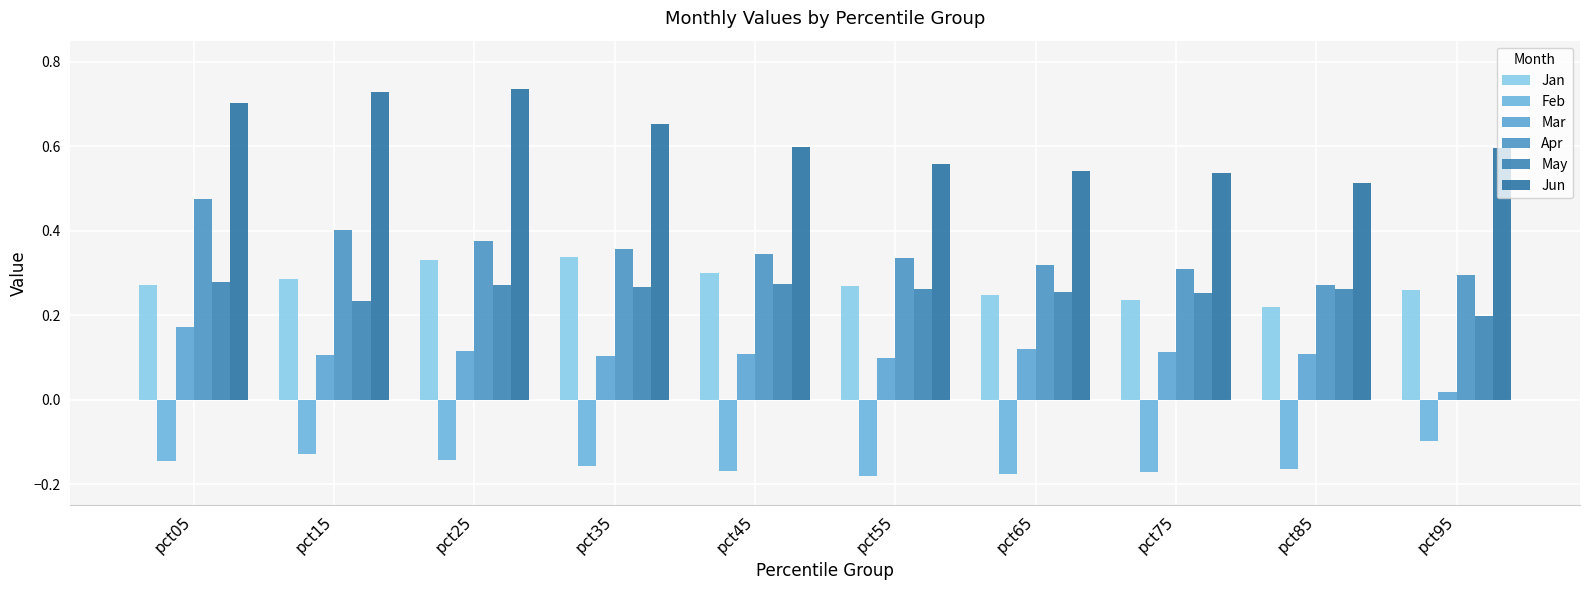

Is the value of Mar at pct35 greater than the value of May at pct85?

No